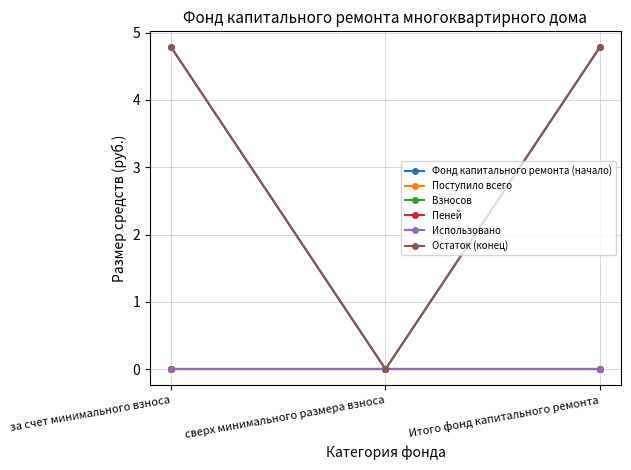

How many lines are shown in the chart?

6